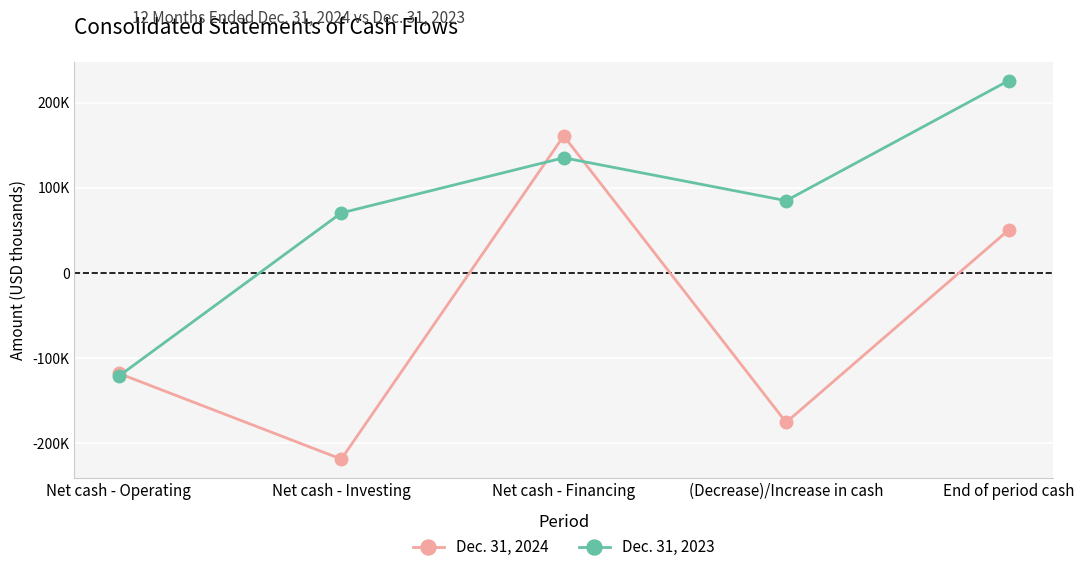

Is this an area chart (filled region under the line)?

No